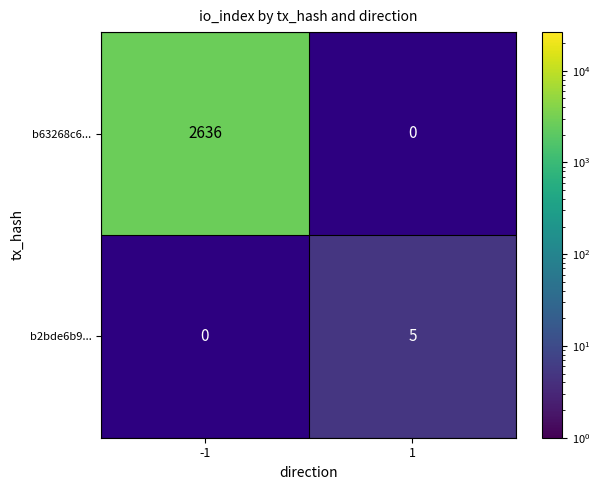

The value of b63268c6... at -1 is 811. True or false?

False